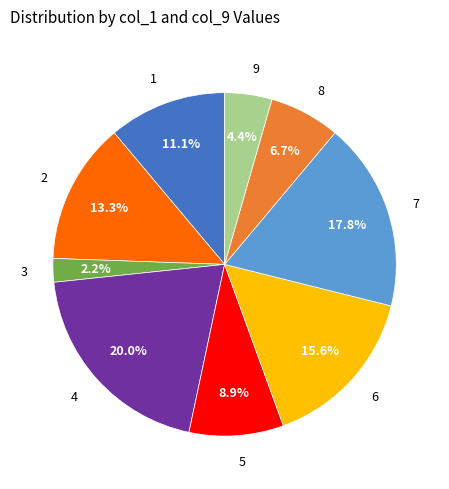

Does 7 account for over 50% of the chart?

No